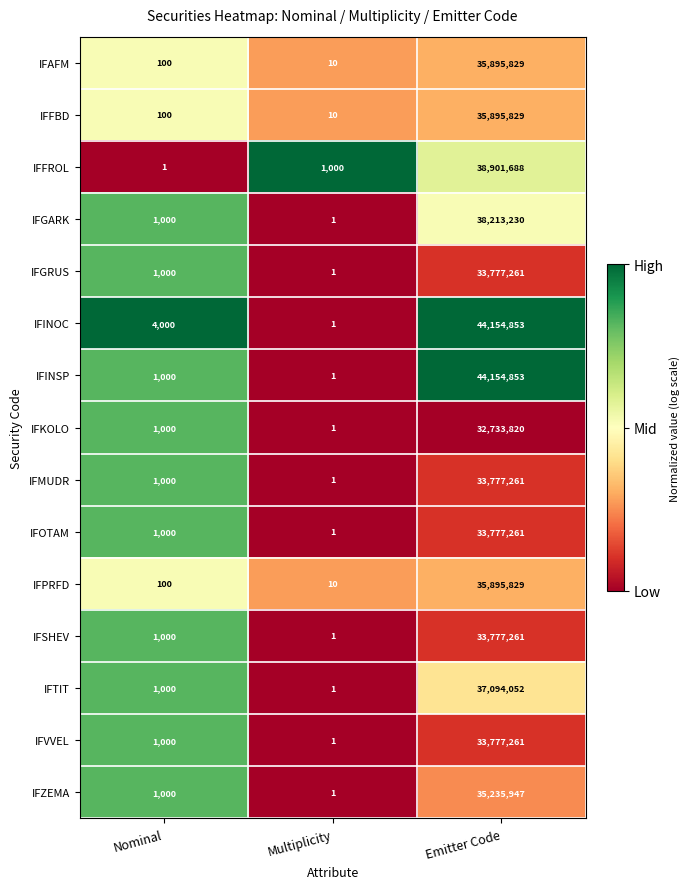

Which series changed the most between Nominal and Emitter Code?

IFINSP